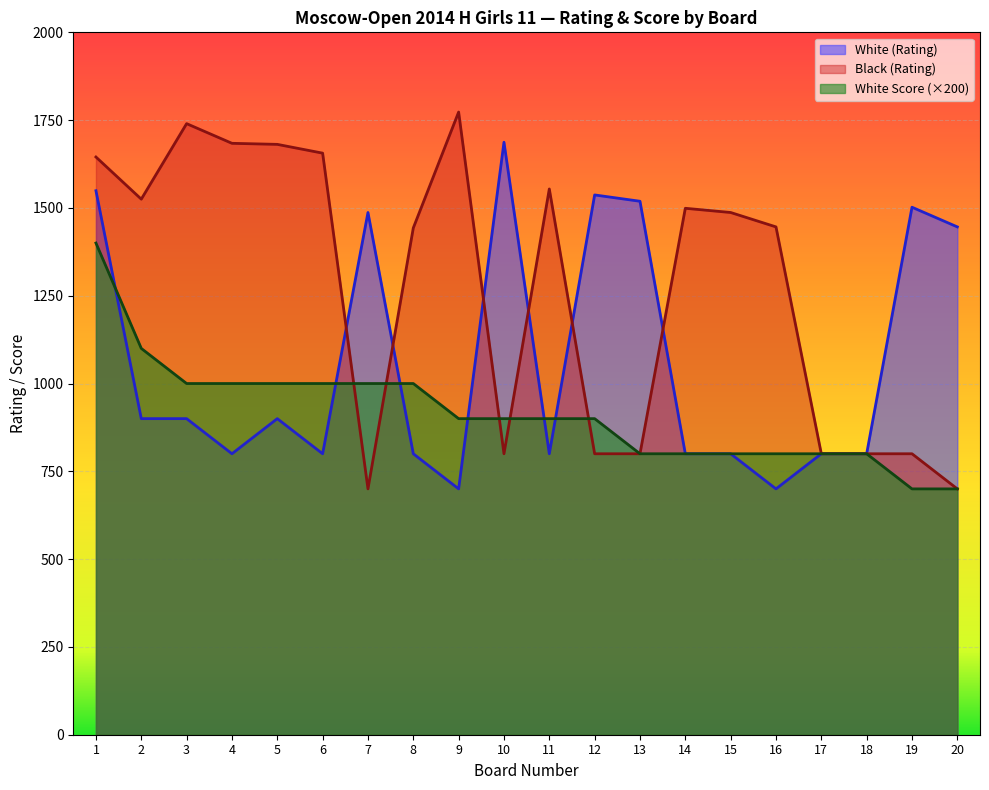

The White (Rating) series shows 900 at 3. True or false?

True